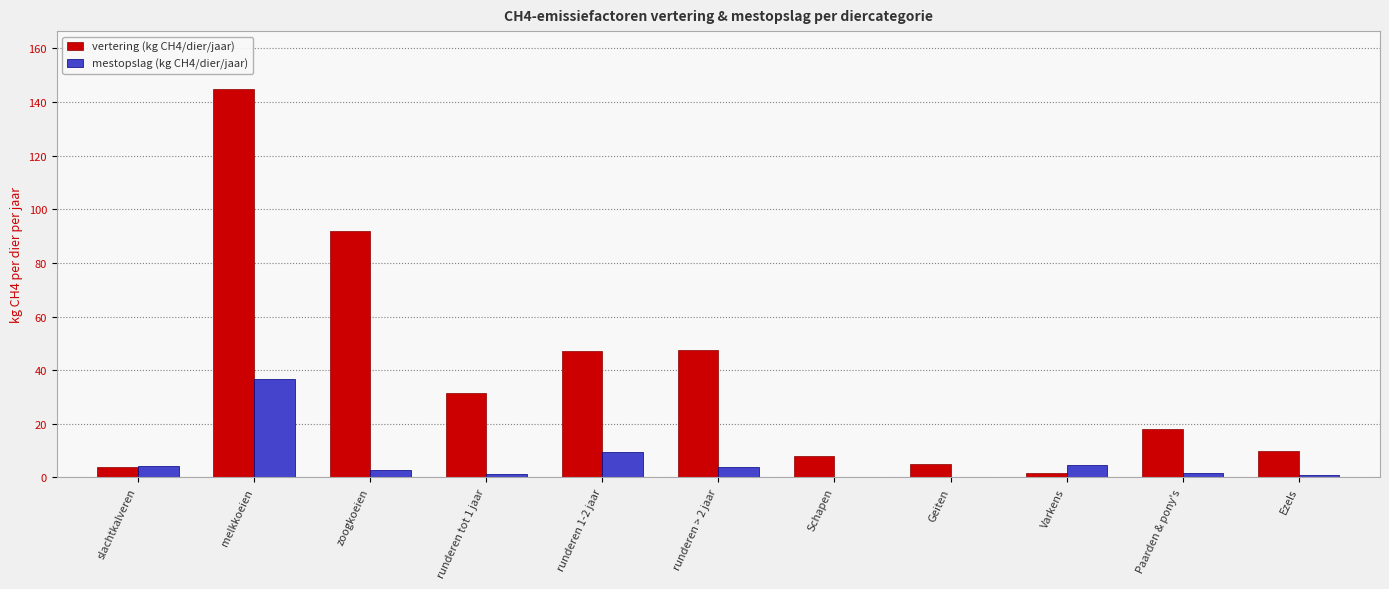

What is the sum of the vertering (kg CH4/dier/jaar) values at runderen 1-2 jaar and melkkoeien?

192.0